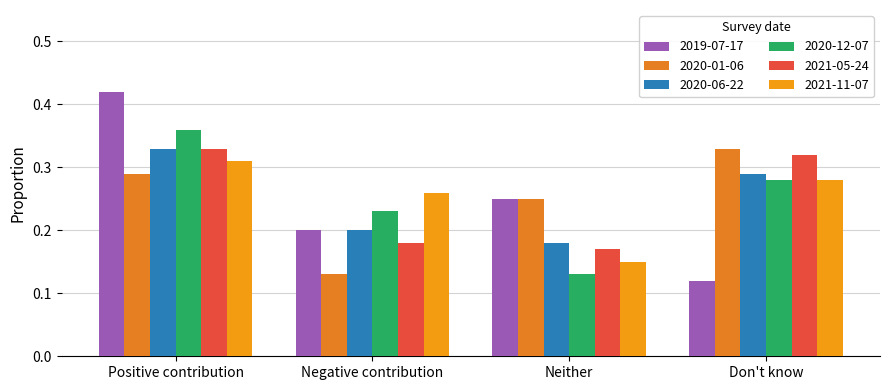

What is the minimum value shown in the chart?

0.1